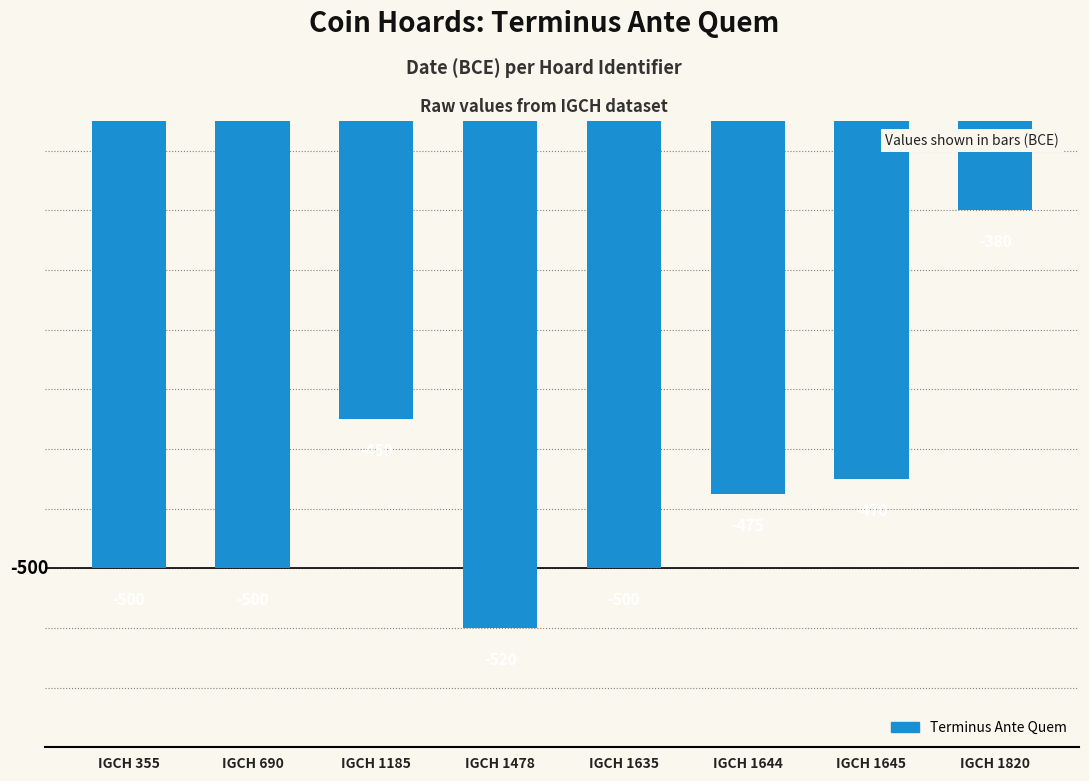

How many values exceed -475?

3